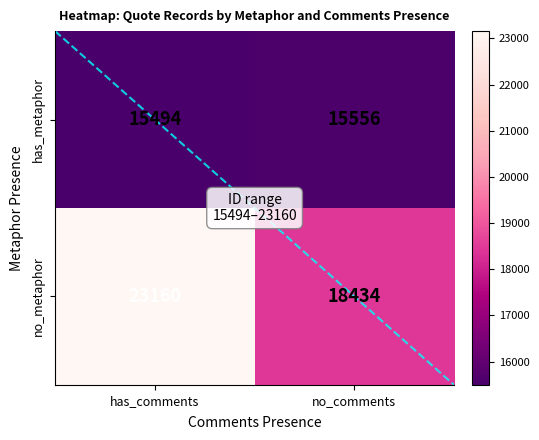

At which category is the sum across all series the highest?

has_comments